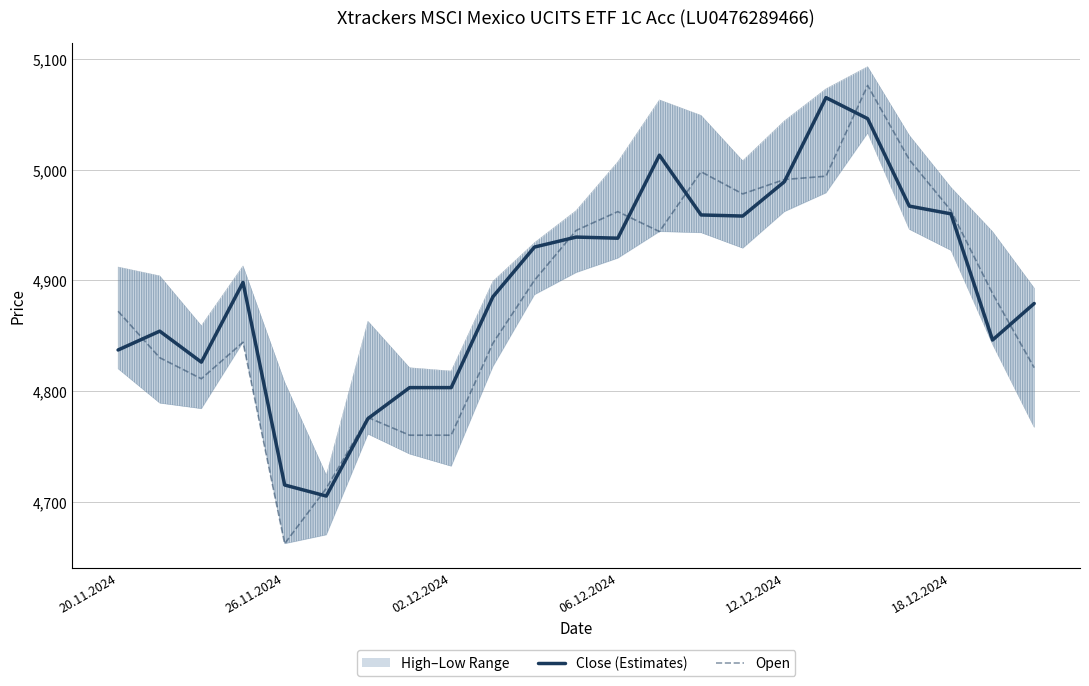

True or false: Open and Close (Estimates) cross at least once.

True